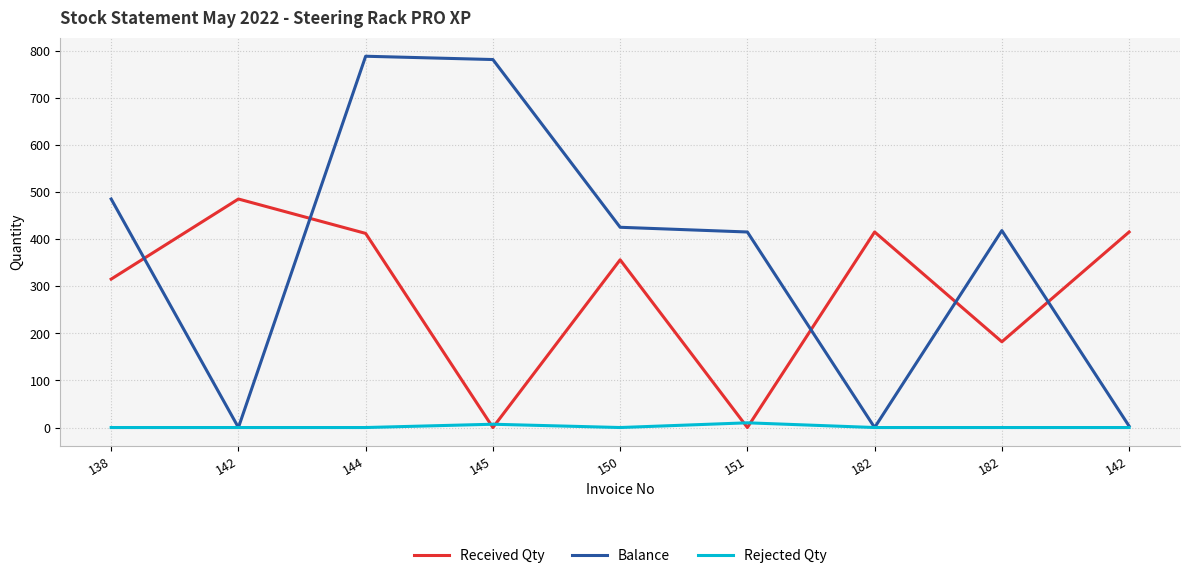

At 151, list the series in order from smallest to largest.

Received Qty, Rejected Qty, Balance